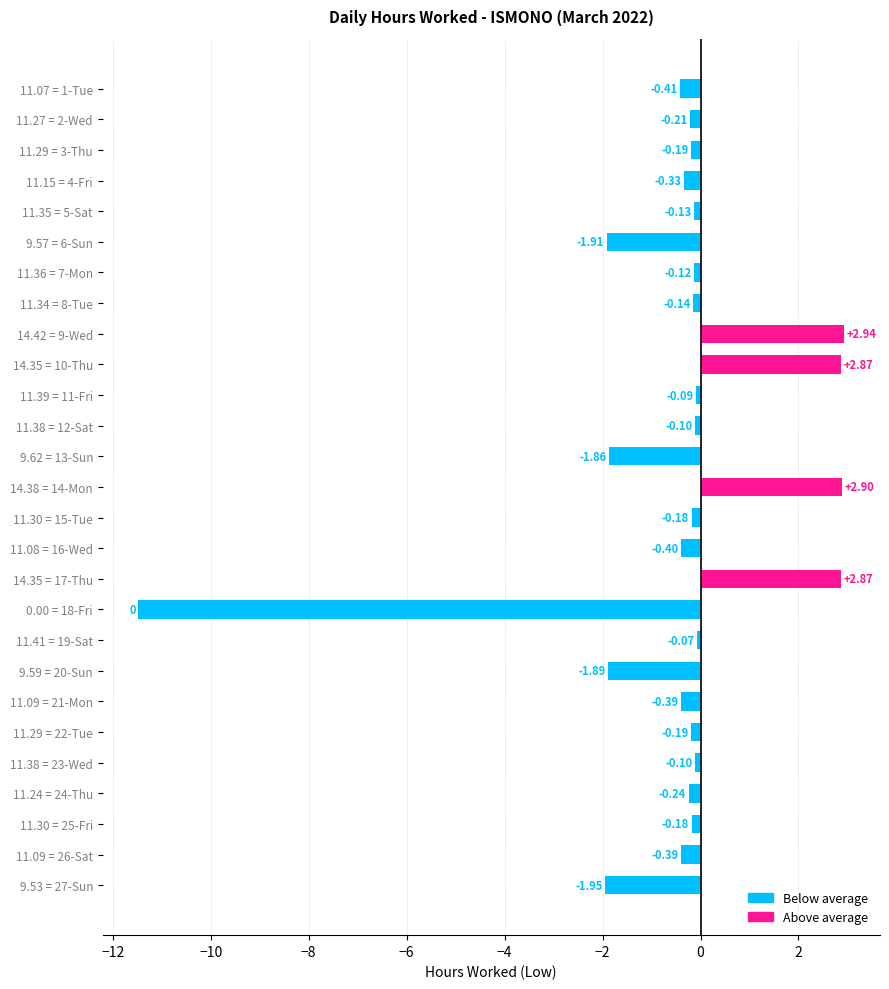

What is the difference between the maximum and minimum values?

14.4